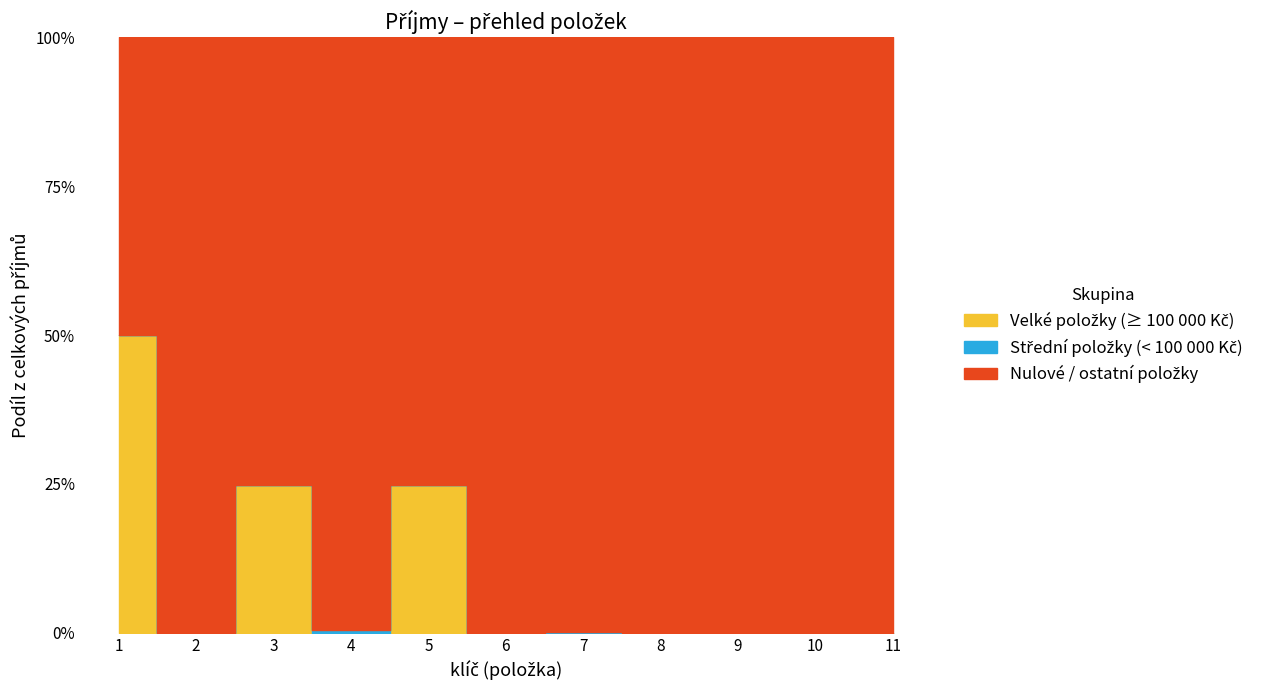

List the labels in order of value, largest first.

1, 3, 5, 4, 7, 2, 6, 8, 9, 10, 11